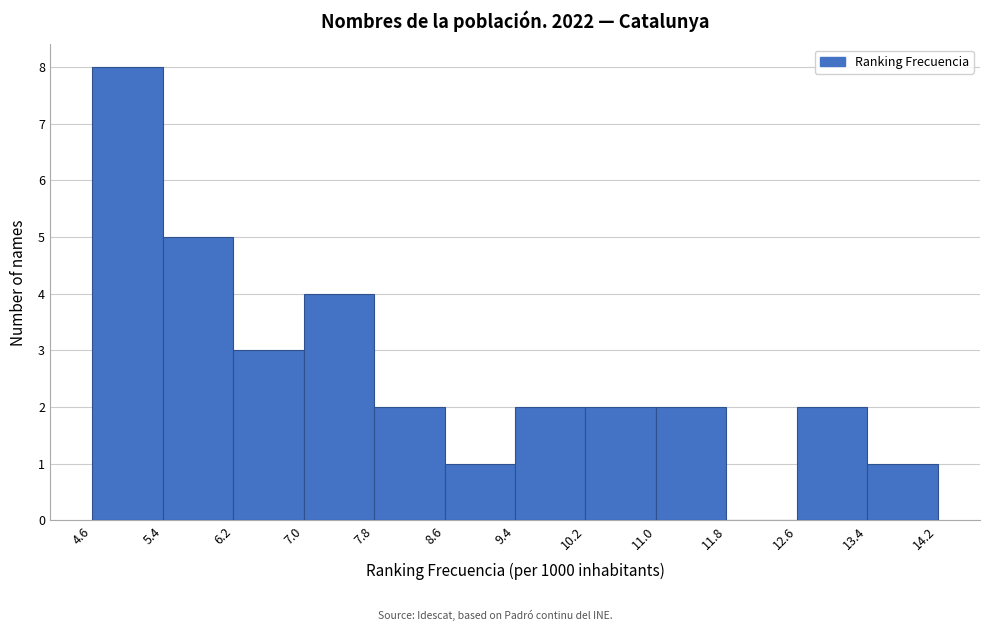

Reading left to right, list every bar in this chart as the range it spans on the x-axis followed by its height. The values are not printed on the chart, so give them approximately, as read against the axis.

4.6 to 5.4: 8
5.4 to 6.2: 5
6.2 to 7.0: 3
7.0 to 7.8: 4
7.8 to 8.6: 2
8.6 to 9.4: 1
9.4 to 10.2: 2
10.2 to 11.0: 2
11.0 to 11.8: 2
11.8 to 12.6: 0
12.6 to 13.4: 2
13.4 to 14.2: 1